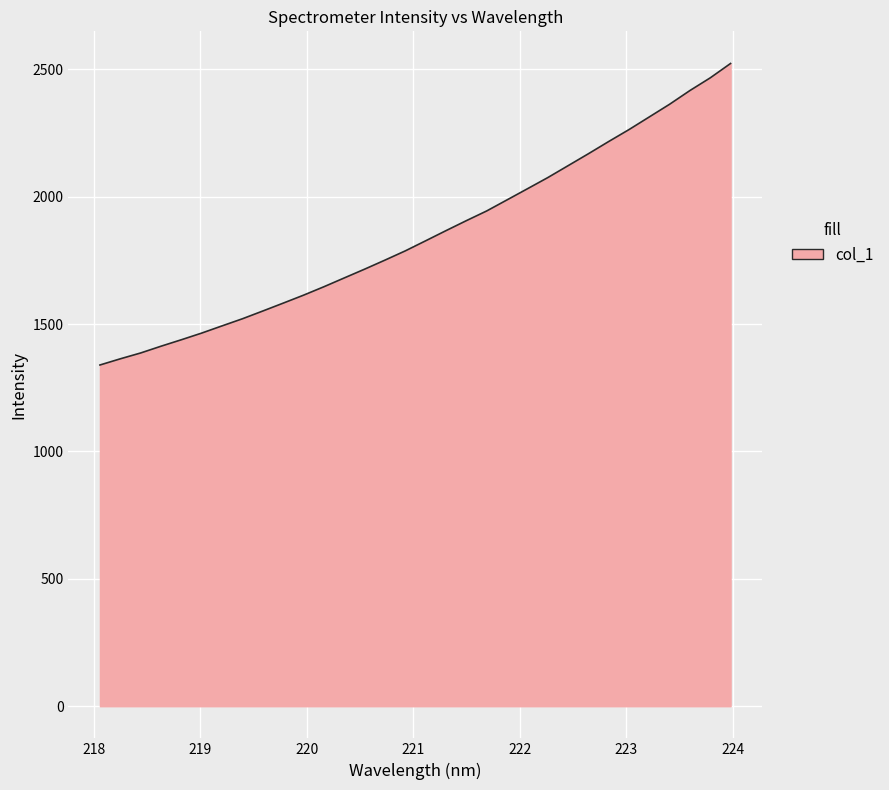

What is the maximum value shown in the chart?

2523.2